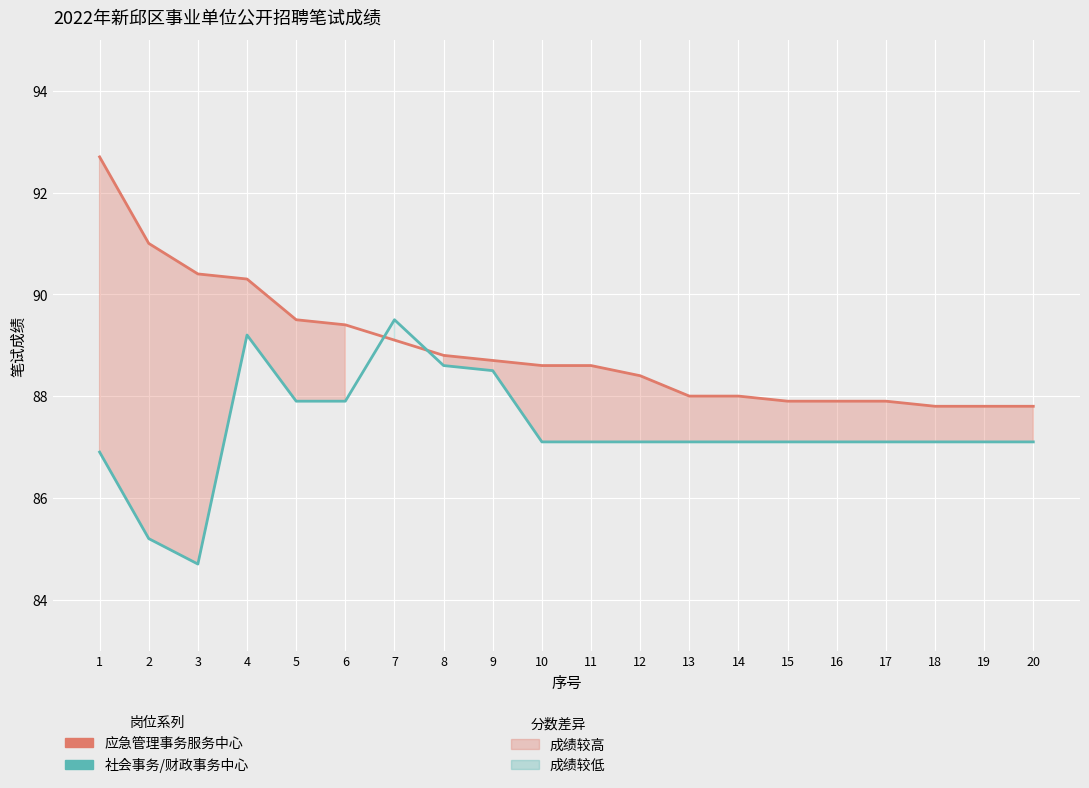

What is the spread (max minus min) of values at 12?

1.3